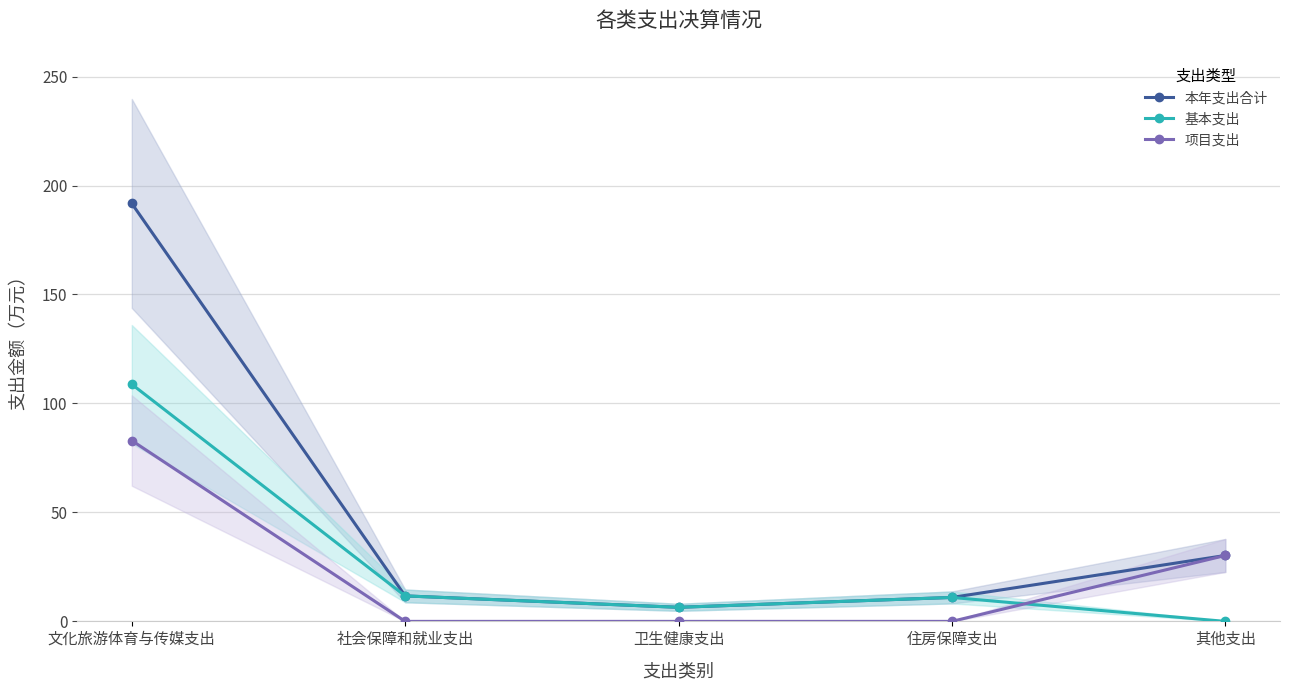

What is the difference between the maximum and minimum values in the 本年支出合计 series?

185.3